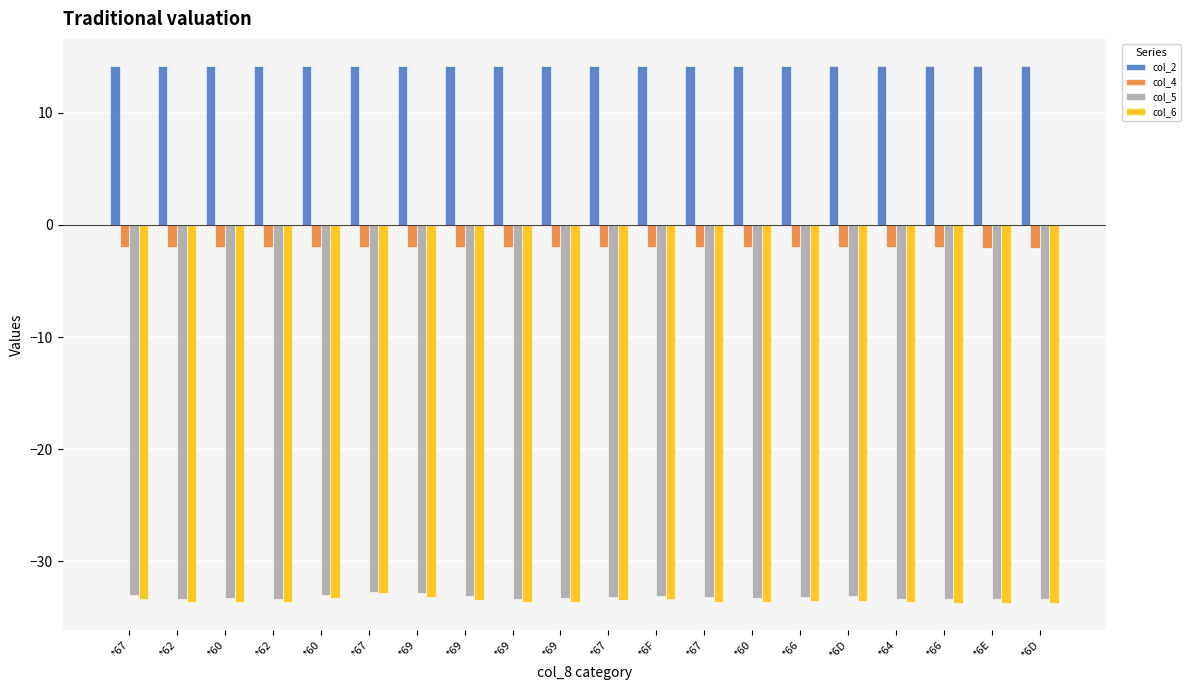

What is the difference between the highest and lowest values at *6F?

47.5